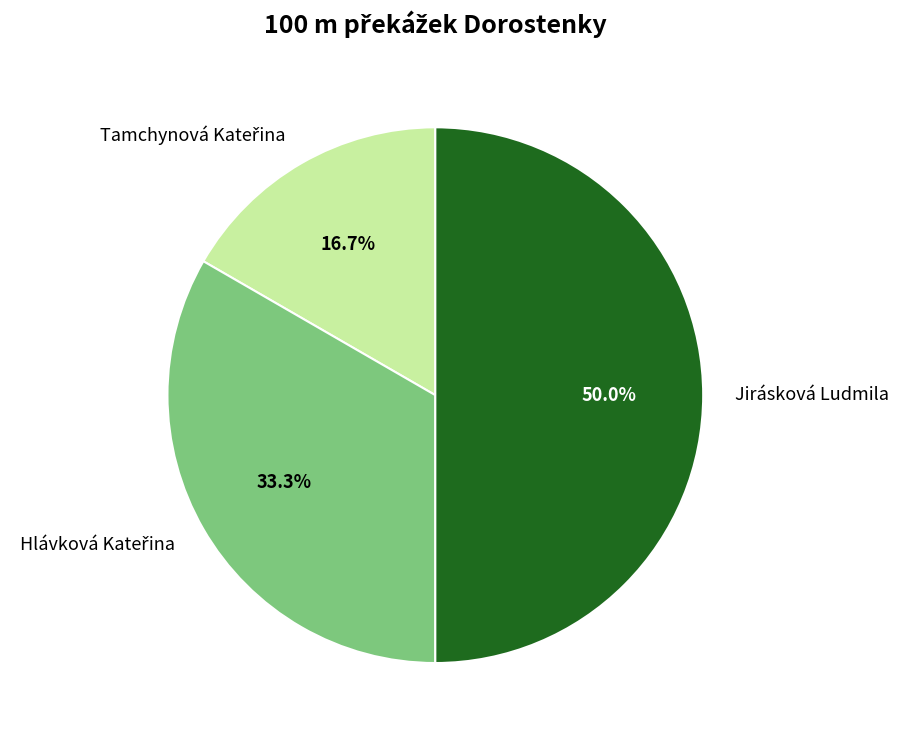

Which slice is the largest?

Jirásková Ludmila